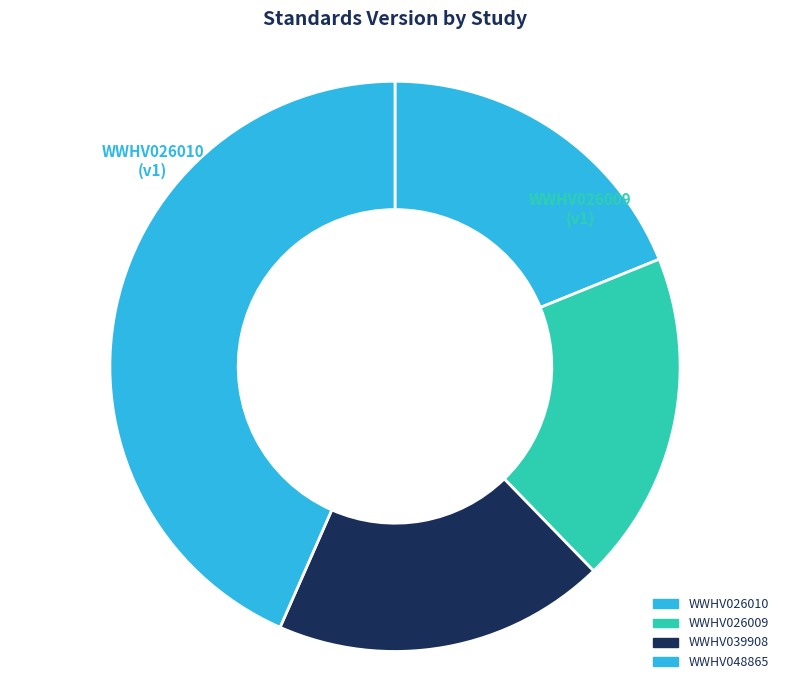

Which category has the biggest portion of the pie?

WWHV048865